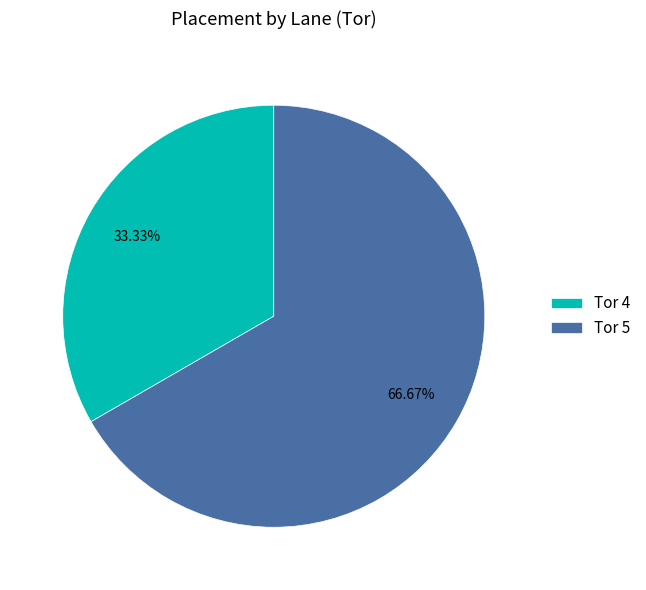

Which slice is the largest?

Tor 5